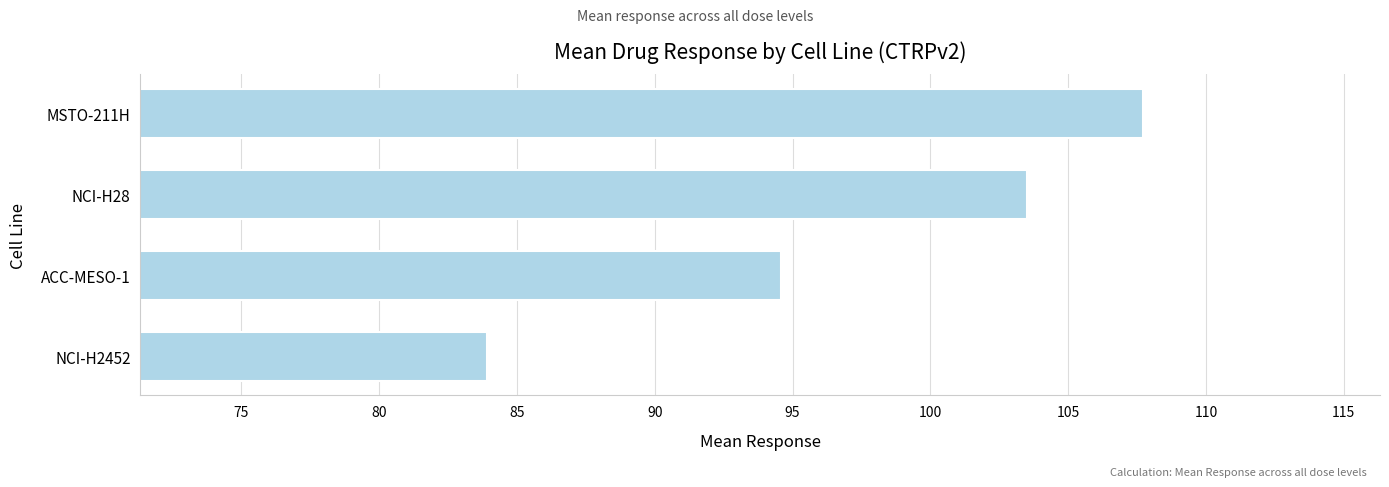

What is the difference between the second highest and second lowest values?

8.9